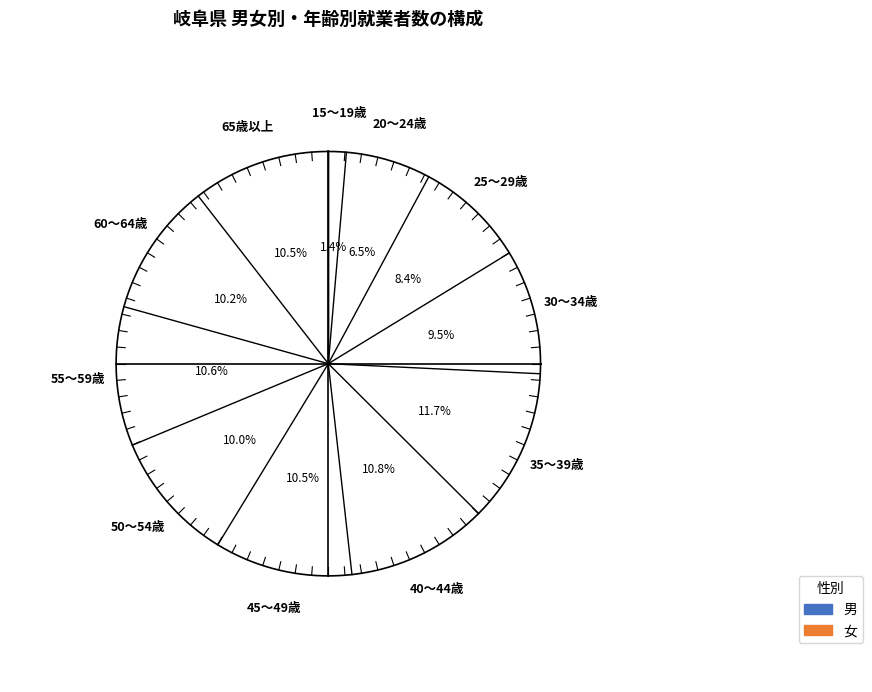

Count the number of slices in the pie.

11